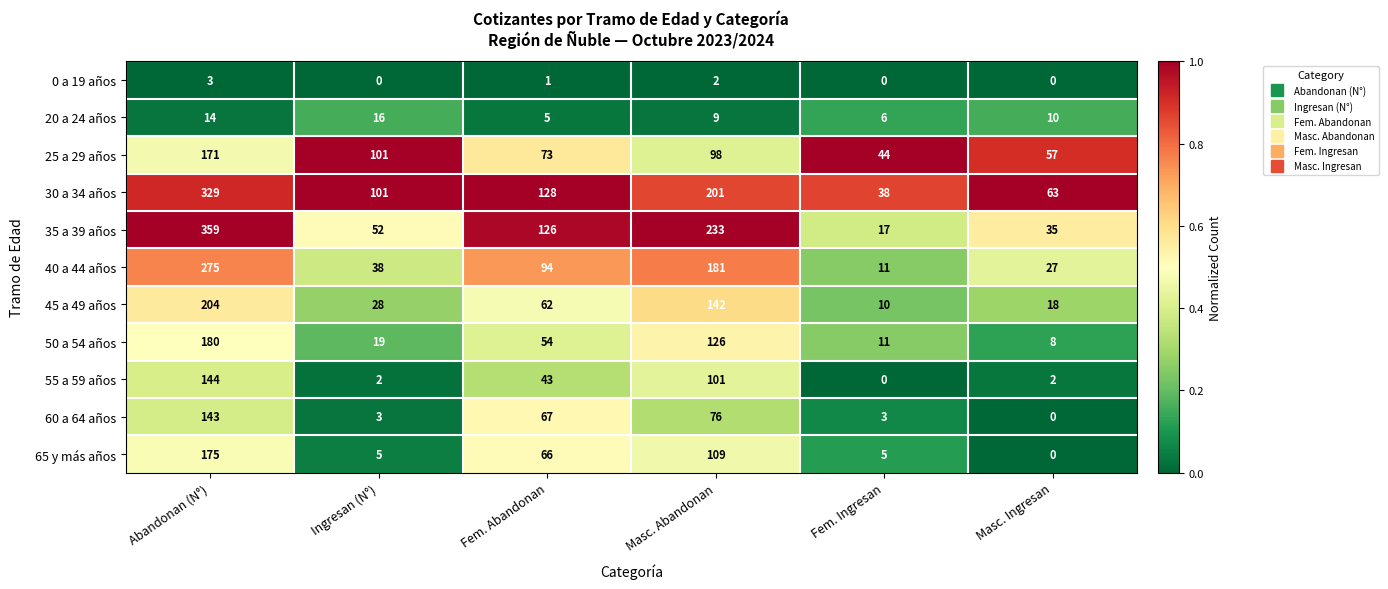

How many distinct data groups are displayed?

11